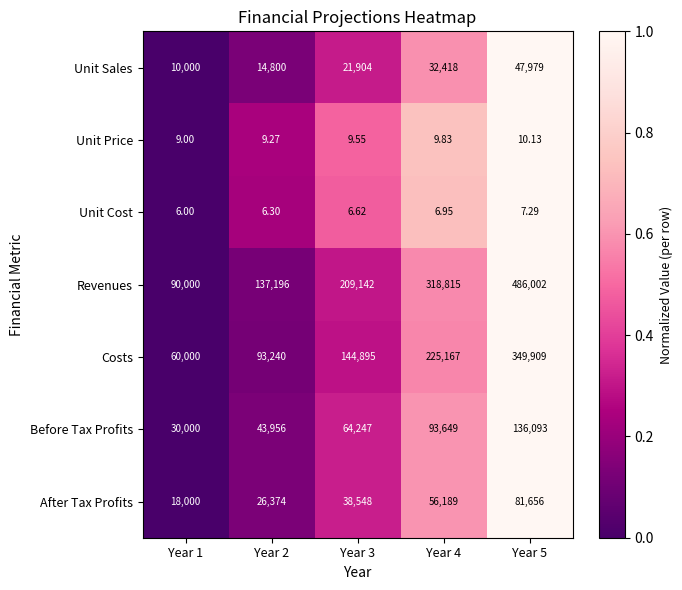

Which series has the largest total across all categories?

Revenues